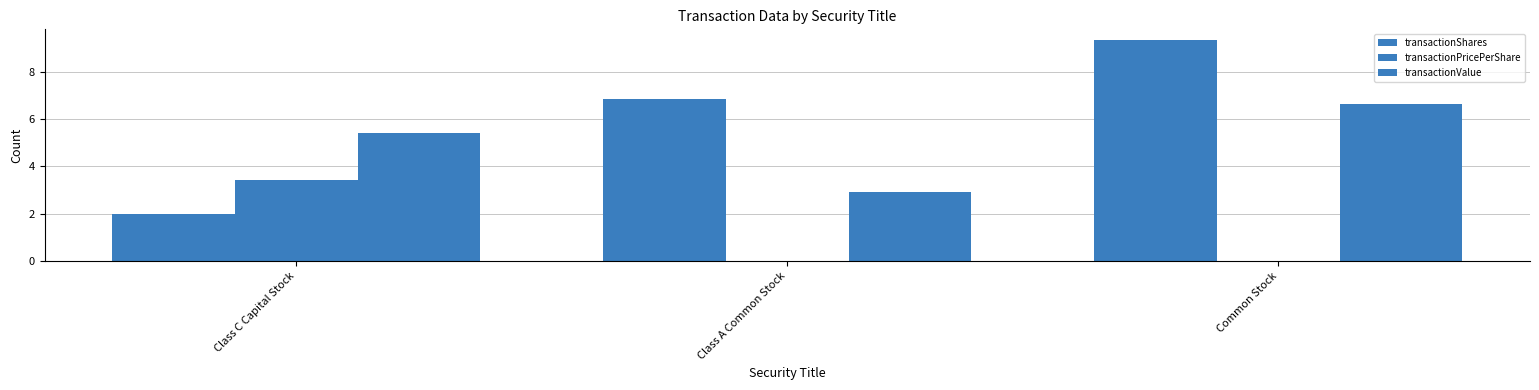

What value does the transactionShares series have at Class C Capital Stock?

2.0